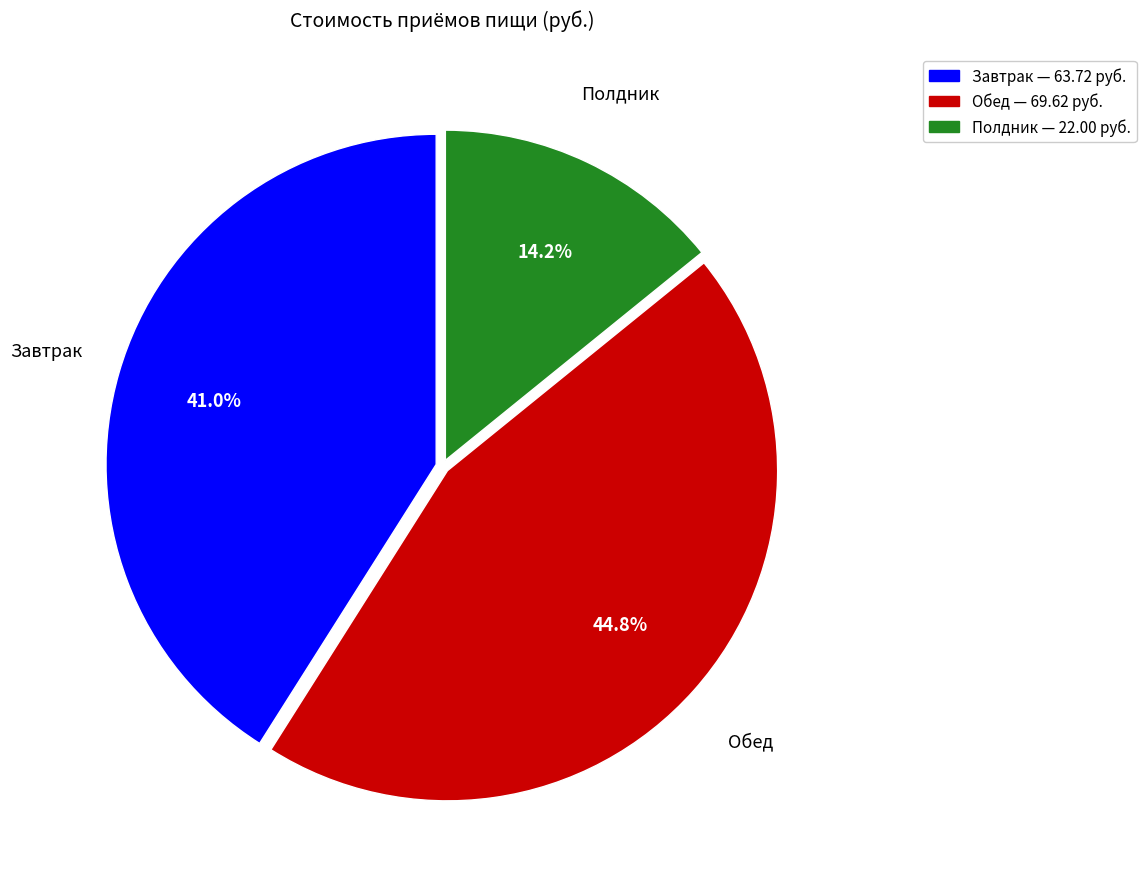

What is the ratio of the value at Полдник to the value at Завтрак?

0.3